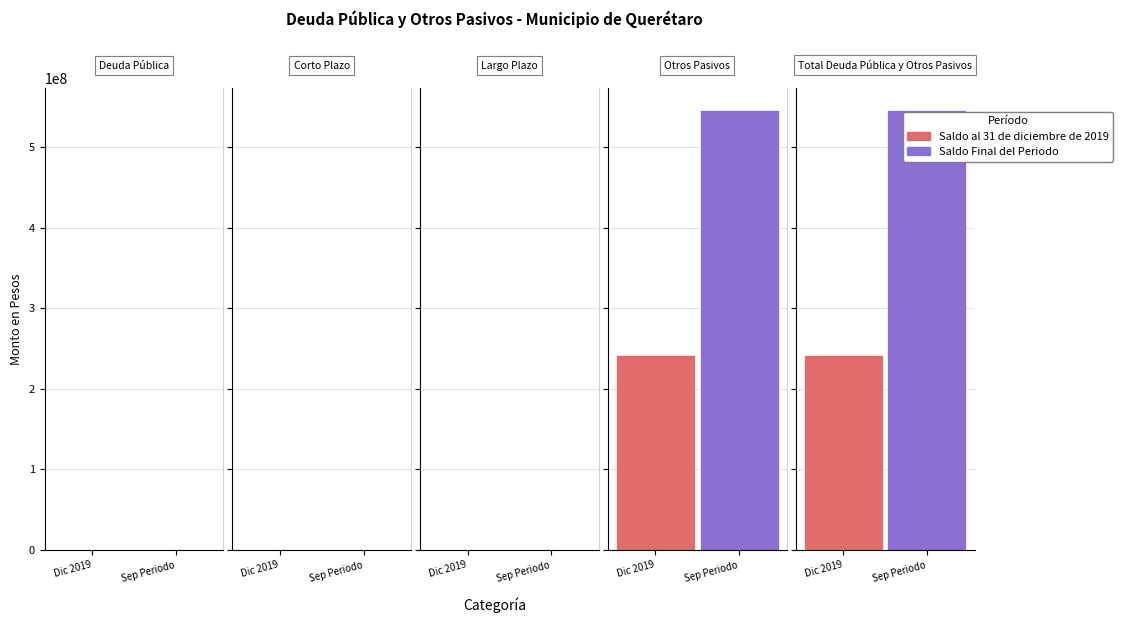

At which category is the sum across all series the highest?

Otros Pasivos